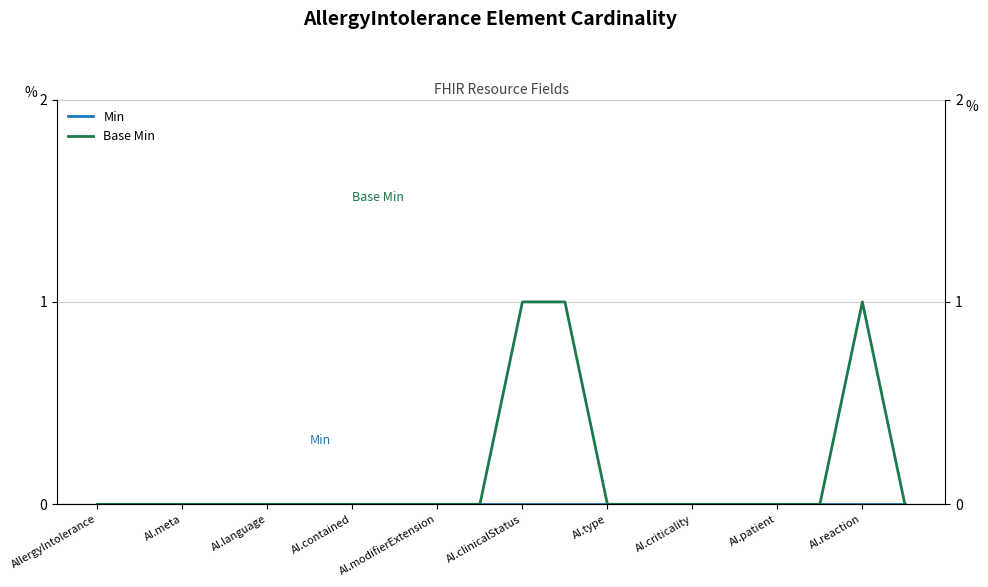

True or false: Base Min and Min intersect in this chart.

False